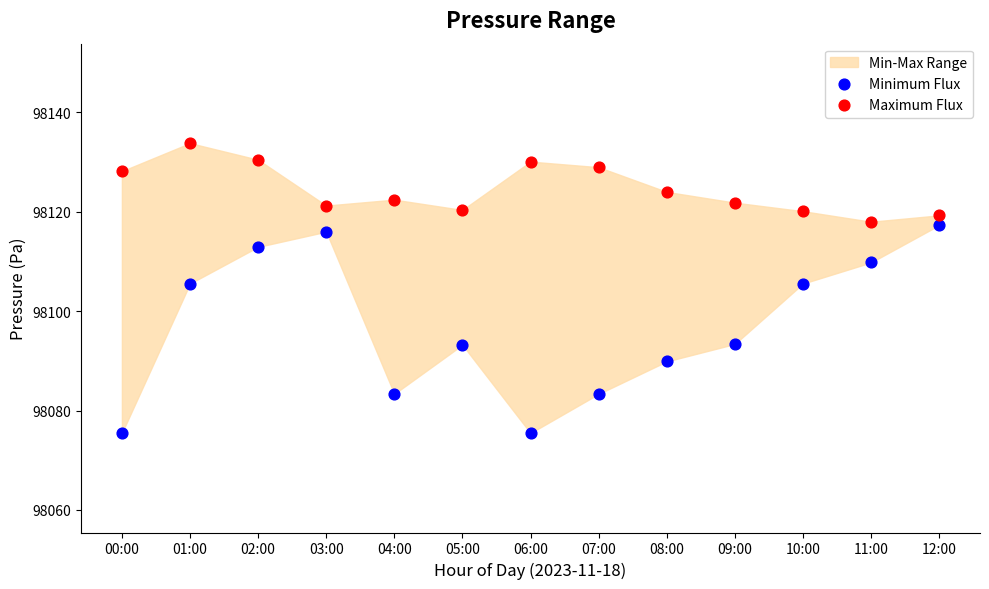

Which series reaches the maximum Y coordinate?

Maximum Flux